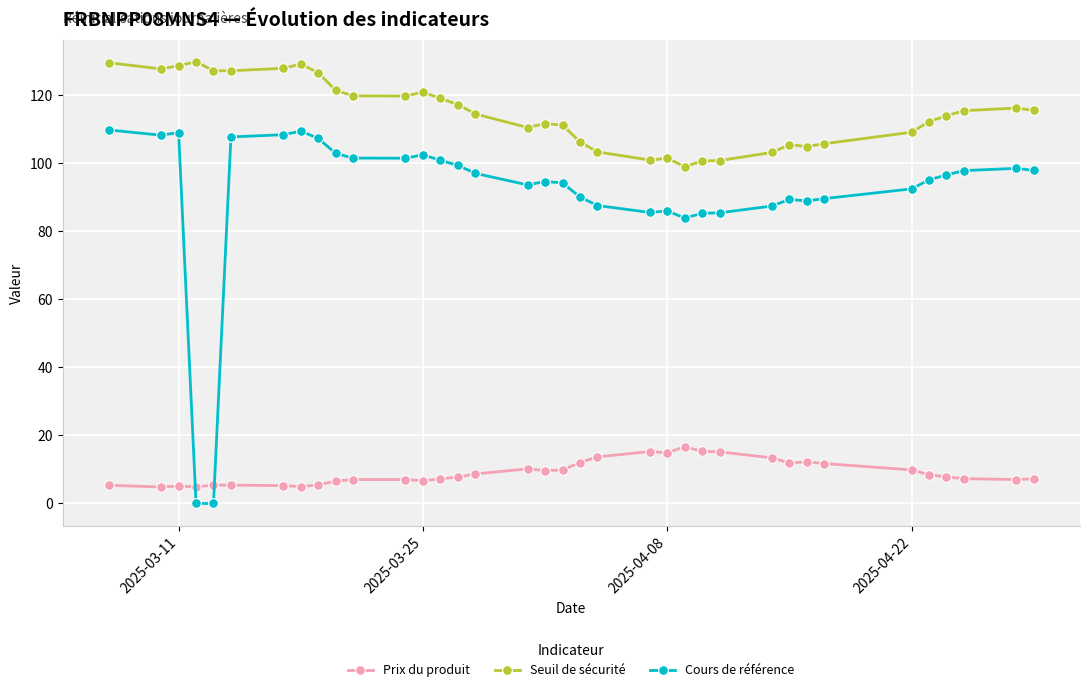

True or false: Seuil de sécurité has more than 2 points higher than both neighbors.

True